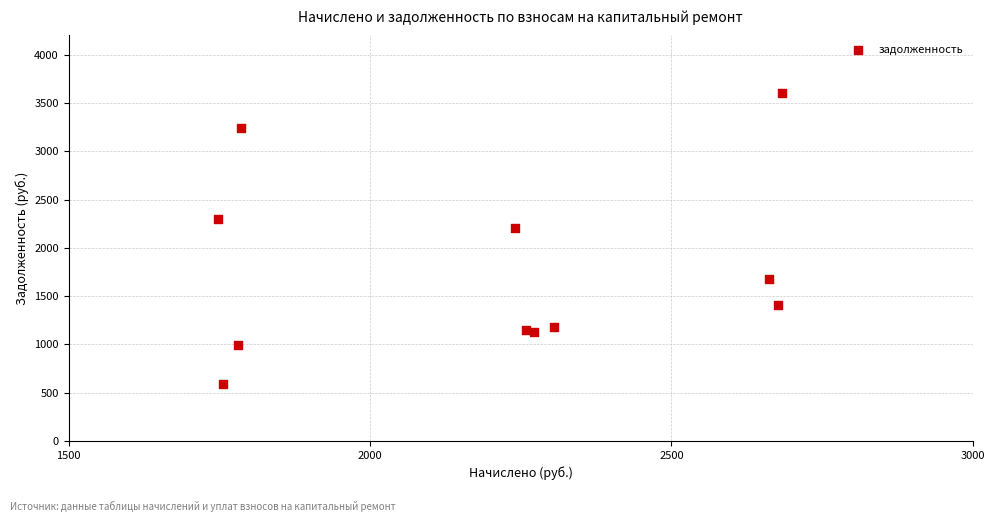

What Y value in the scatter plot is closest to 2094?

2205.0